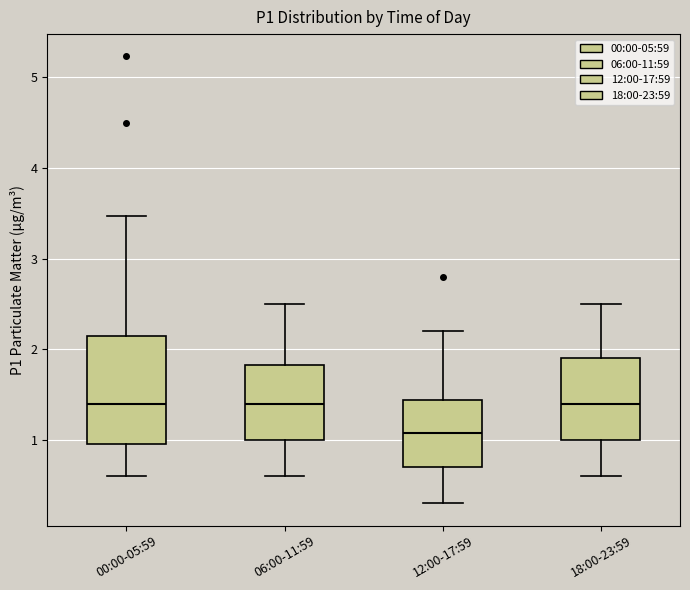

Reading left to right, transcribe this box plot: for each box, give where its median line is, the range the box spans, and where its two whiskers end, as read against the y-axis. The values are not printed on the chart, so give them approximately, as read against the axis.

00:00-05:59: median 1.4, box 1.0 to 2.2, whiskers 0.6 to 3.5
06:00-11:59: median 1.4, box 1.0 to 1.8, whiskers 0.6 to 2.5
12:00-17:59: median 1.1, box 0.7 to 1.4, whiskers 0.3 to 2.2
18:00-23:59: median 1.4, box 1.0 to 1.9, whiskers 0.6 to 2.5